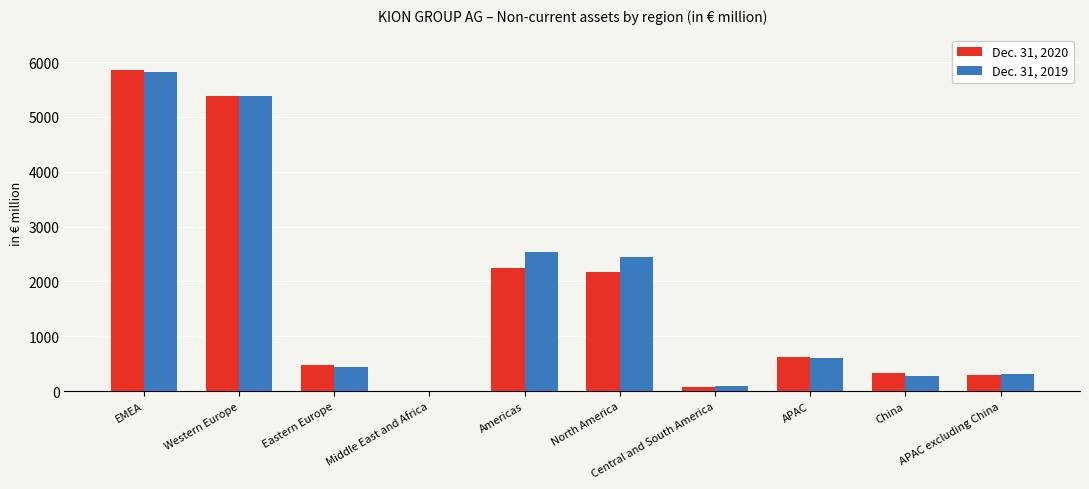

Which series changed the most between EMEA and APAC excluding China?

Dec. 31, 2020